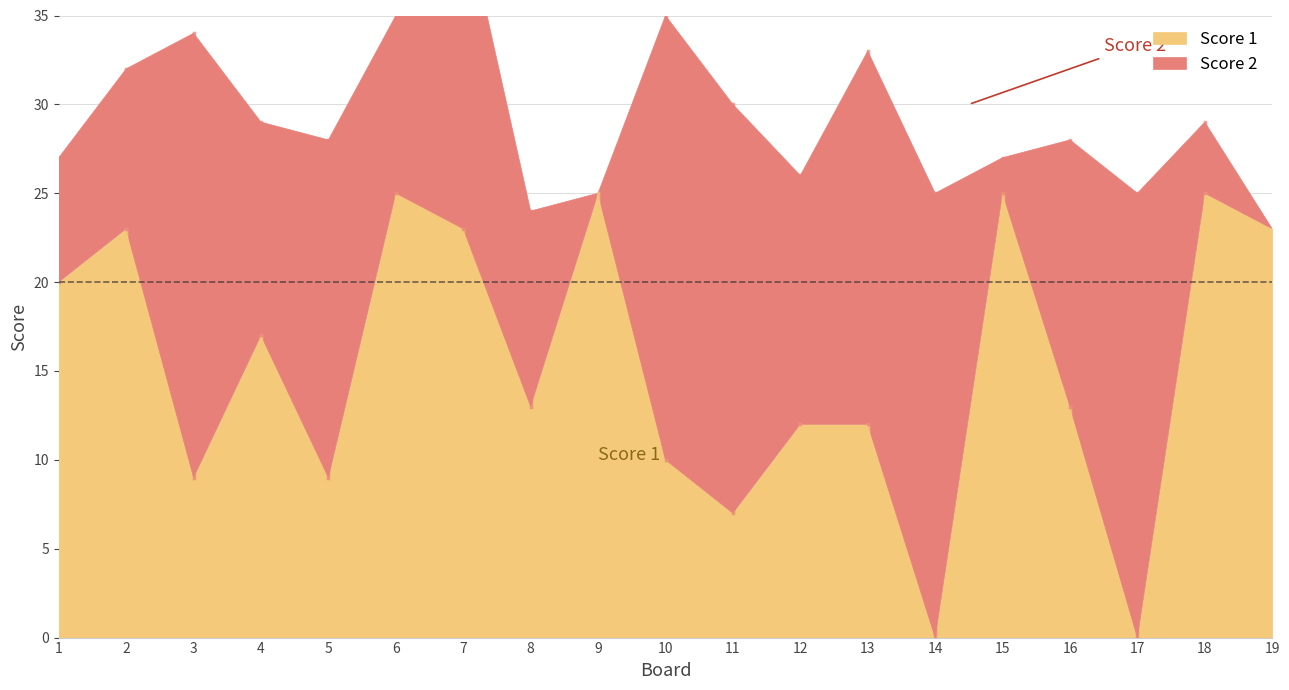

Where does the Score 1 series first go above 13?

1